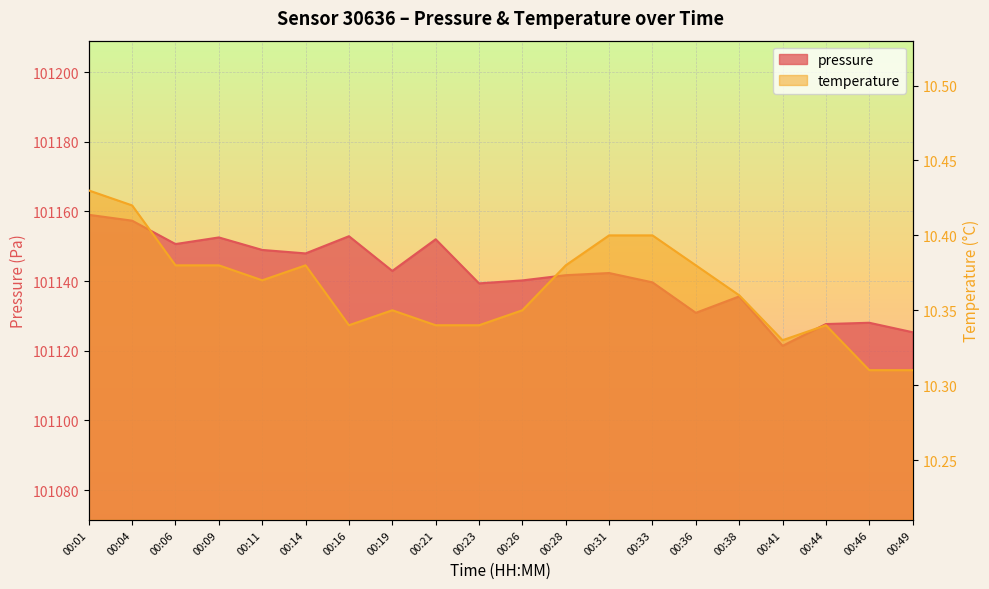

List the series in order of their overall mean, highest first.

pressure, temperature